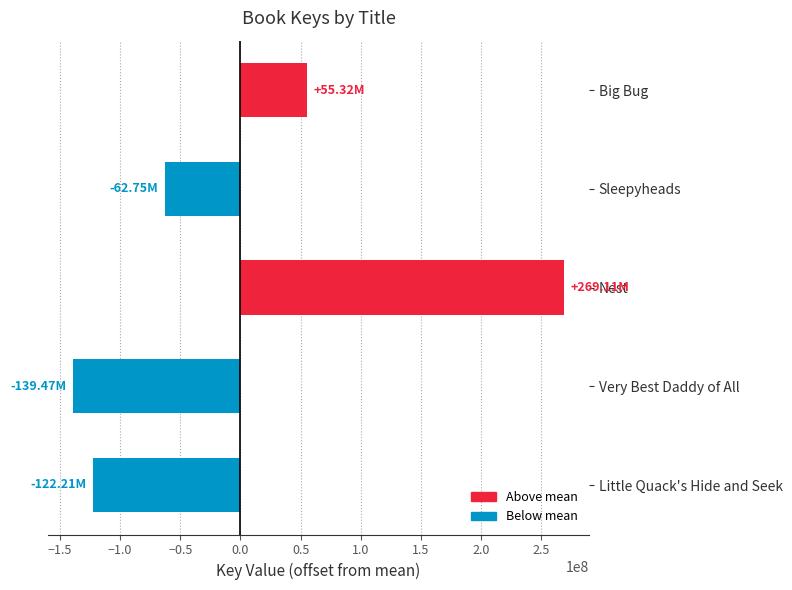

What is the minimum value shown in the chart?

-139471800.8